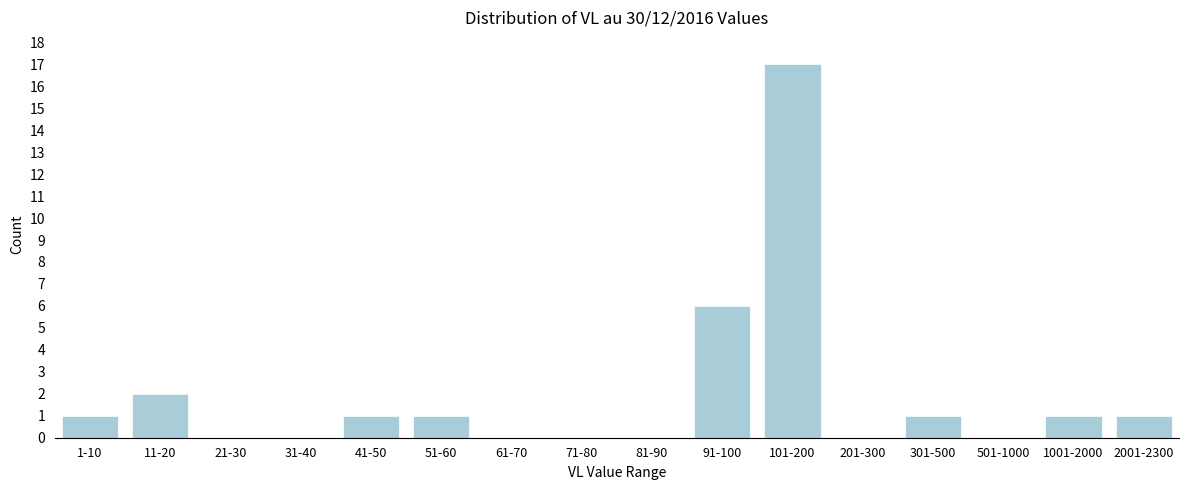

Reading left to right, what are all the values shown in this chart?

1-10=1	11-20=2	21-30=0	31-40=0	41-50=1	51-60=1	61-70=0	71-80=0	81-90=0	91-100=6	101-200=17	201-300=0	301-500=1	501-1000=0	1001-2000=1	2001-2300=1